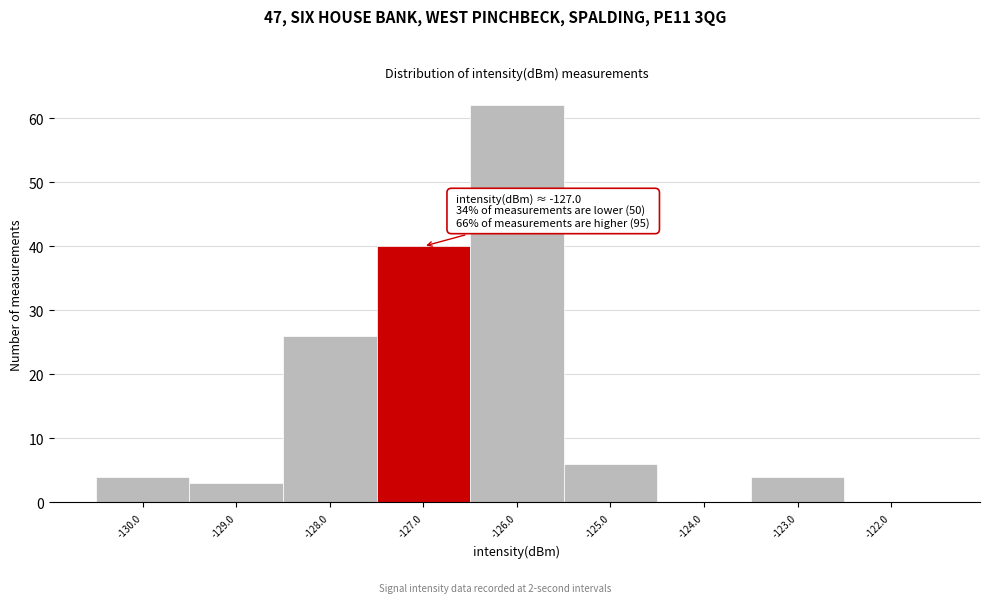

Which range on the x-axis has the tallest bar?

-126.5 to -125.5